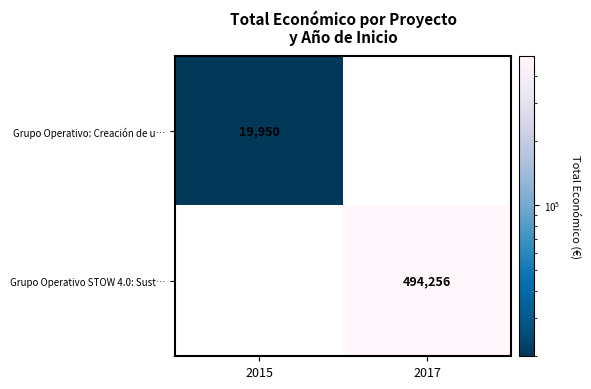

The Grupo Operativo STOW 4.0: Sust… series shows 494256 at 2017. True or false?

True